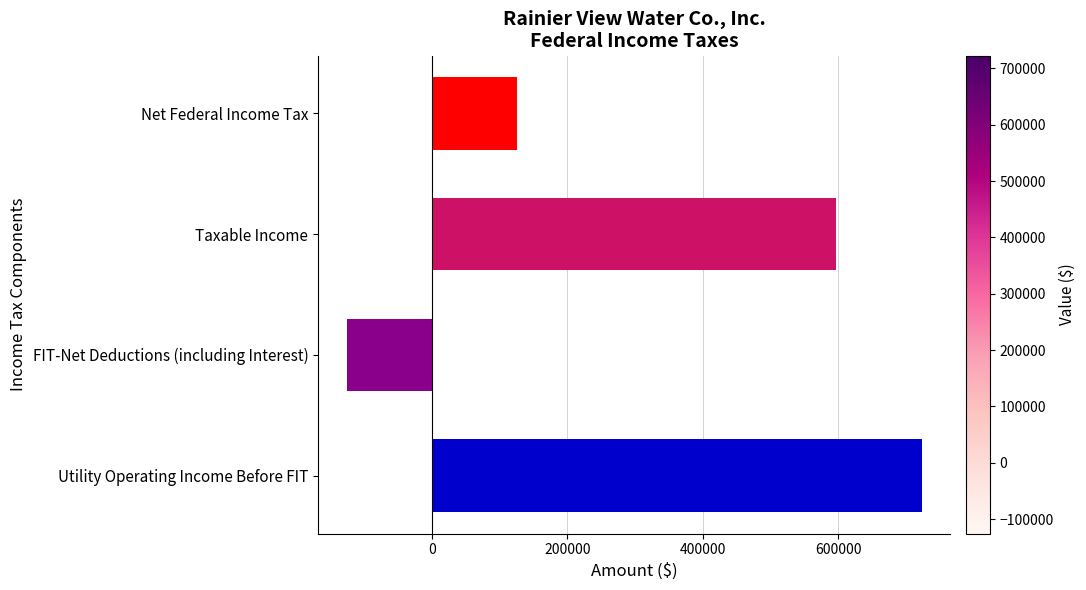

Are the bars grouped side by side (vs. stacked)?

No